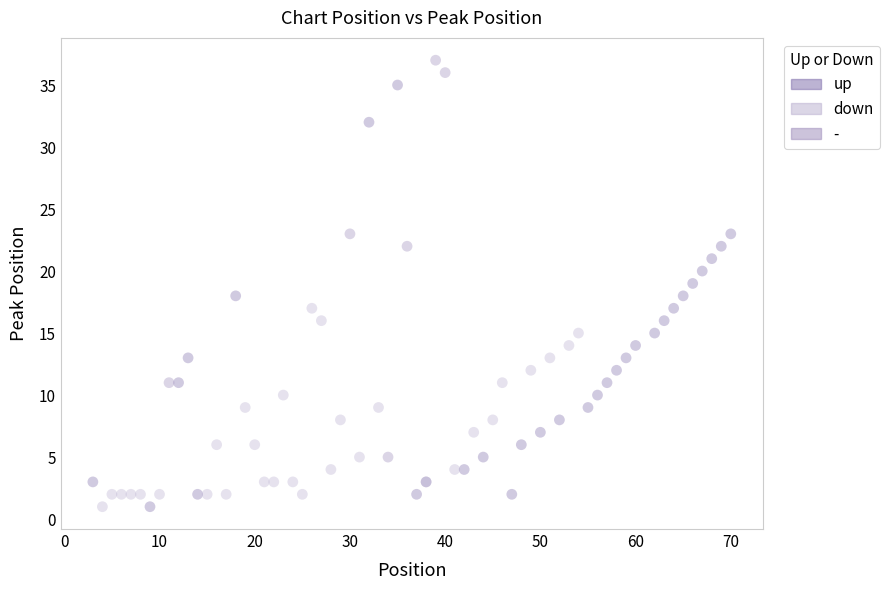

Which series has the widest spread of Y values?

up